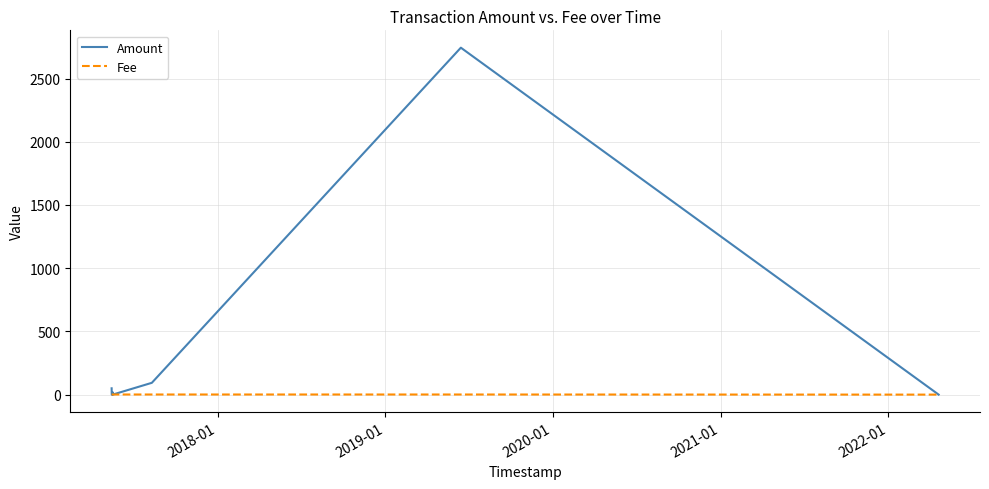

Does the chart display data point markers on the line(s)?

No